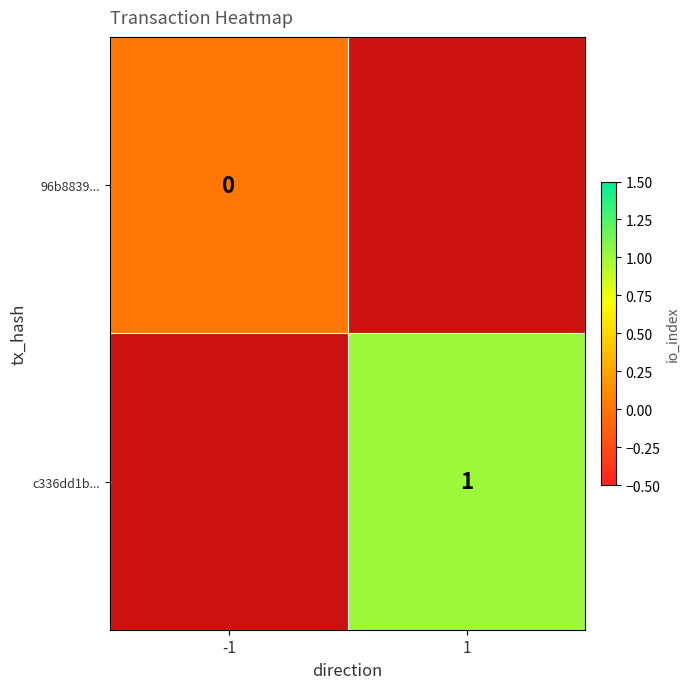

True or false: c336dd1b... has a value of 1 at 1.

True